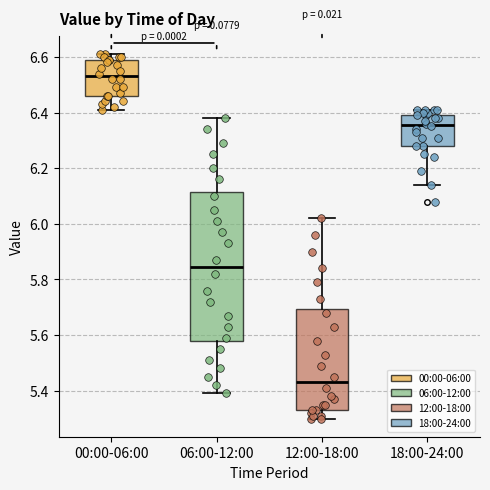

Which box is the tallest, from its lower edge to its upper edge?

06:00-12:00